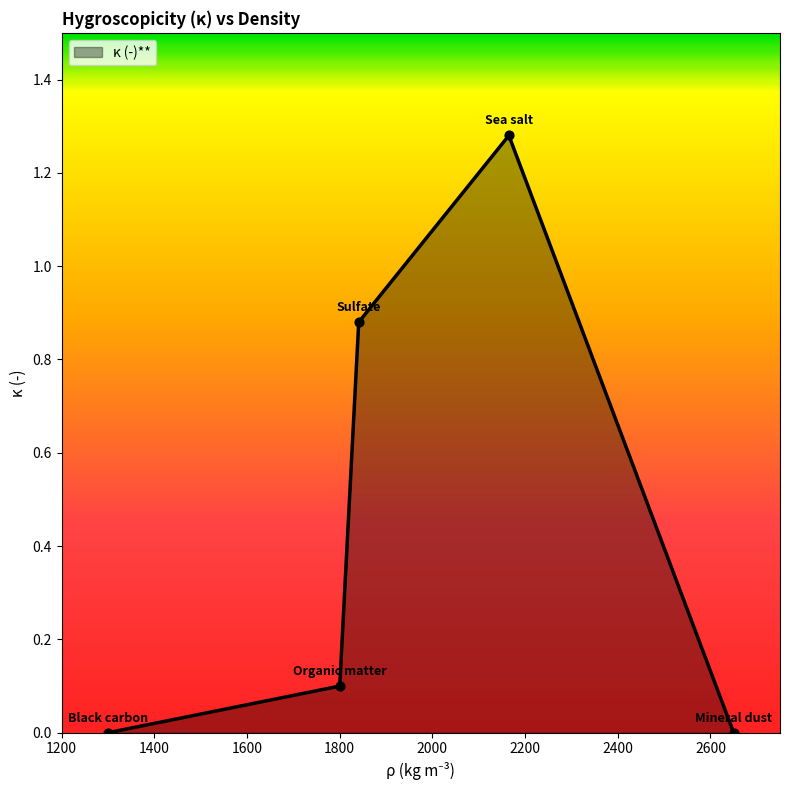

What is the sum of all values?

2.3